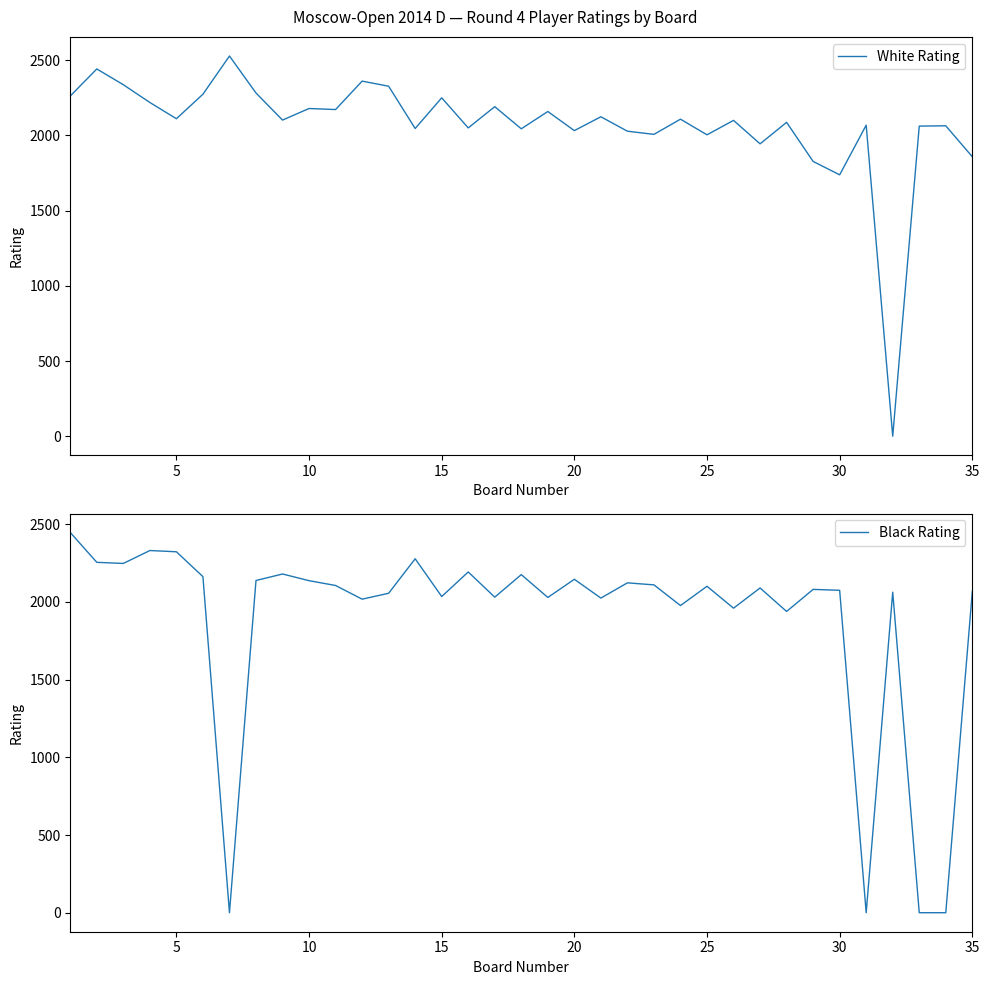

The value of White Rating at 25 is 3486. True or false?

False